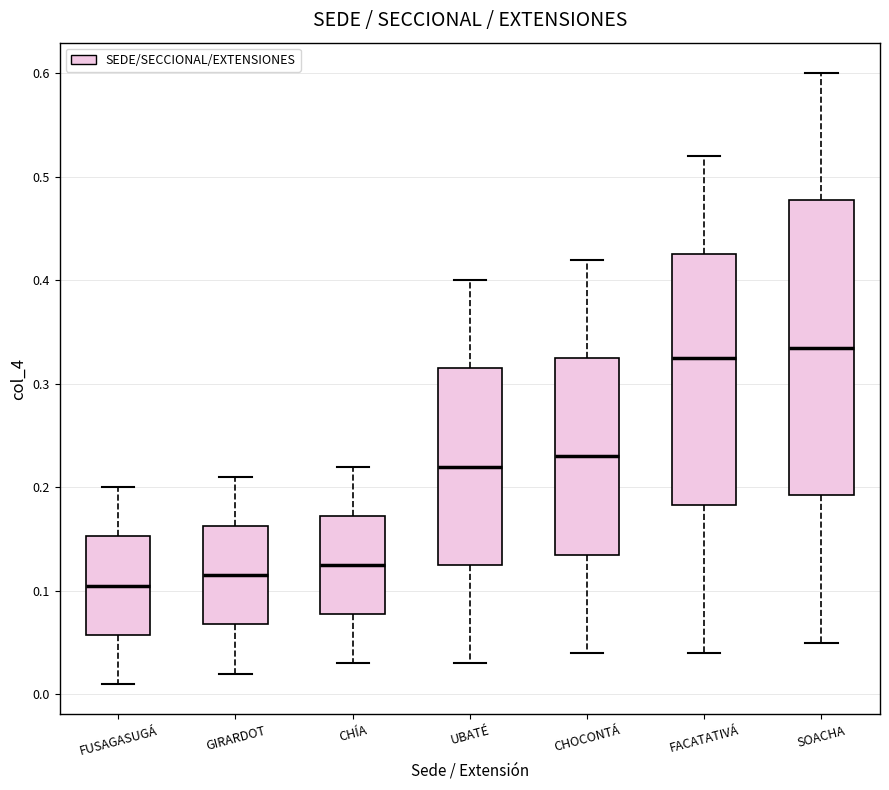

Which box is the tallest, from its lower edge to its upper edge?

SOACHA